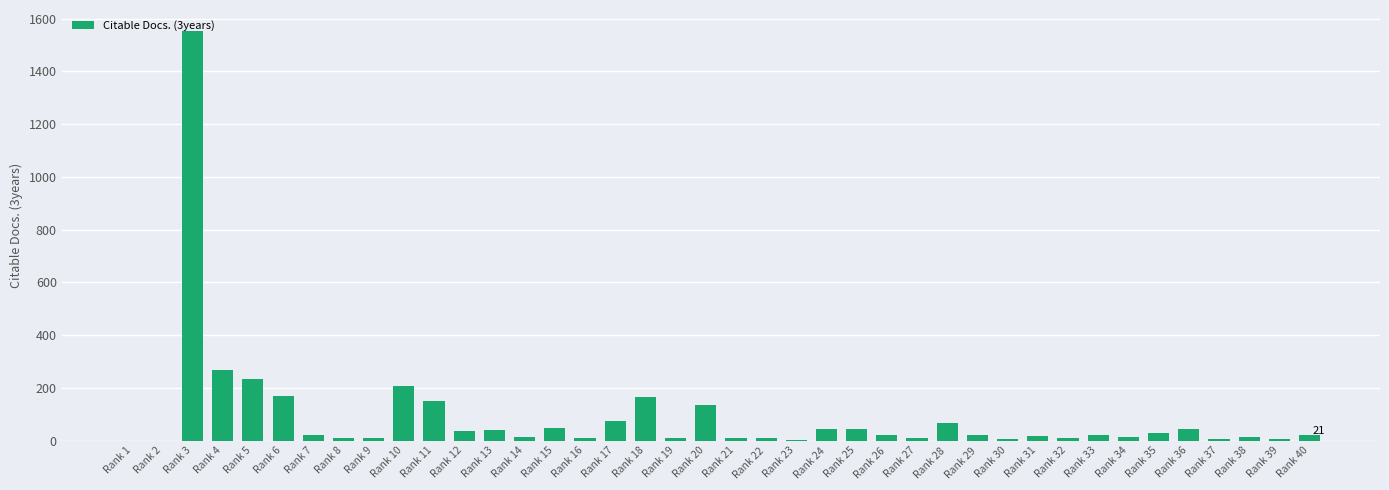

The value at Rank 24 is 44. True or false?

True